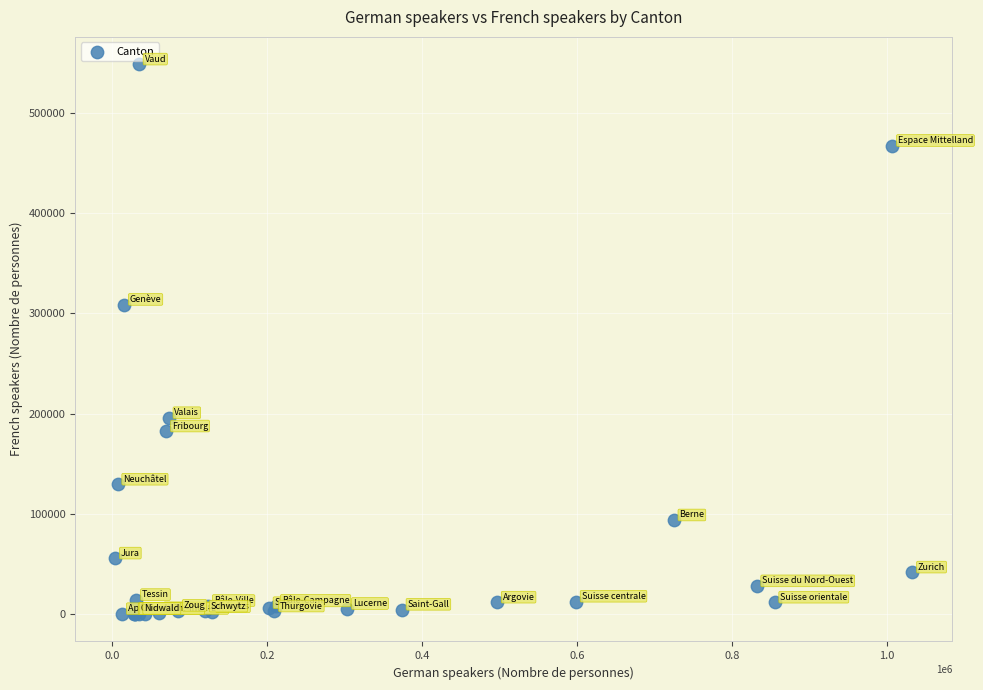

What Y value in the scatter plot is closest to 274099?

308464.1